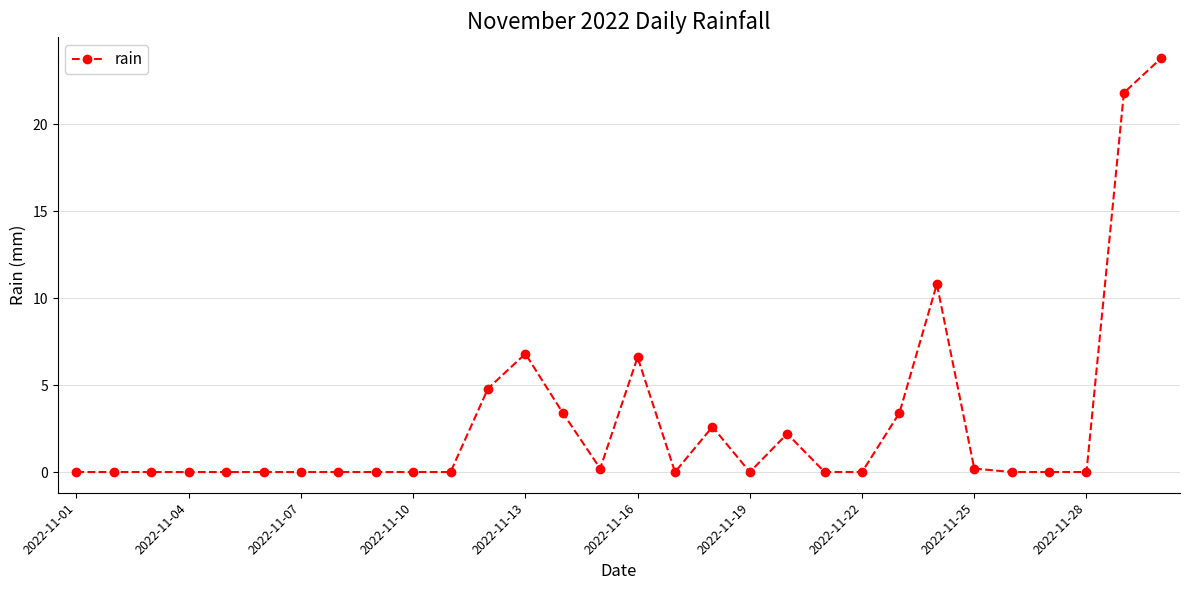

Count the number of categories in the chart.

30